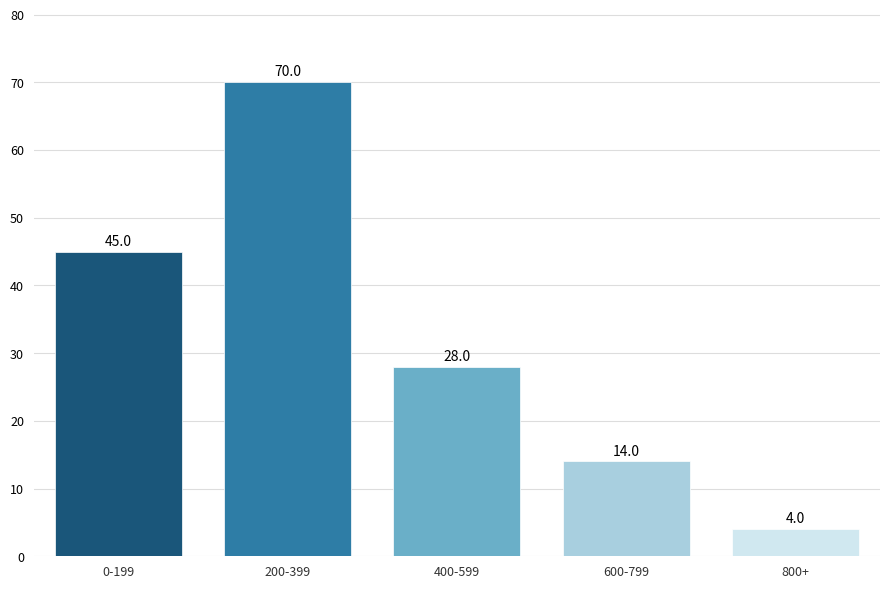

Reading left to right, transcribe all the data shown in this chart.

0-199=45	200-399=70	400-599=28	600-799=14	800+=4